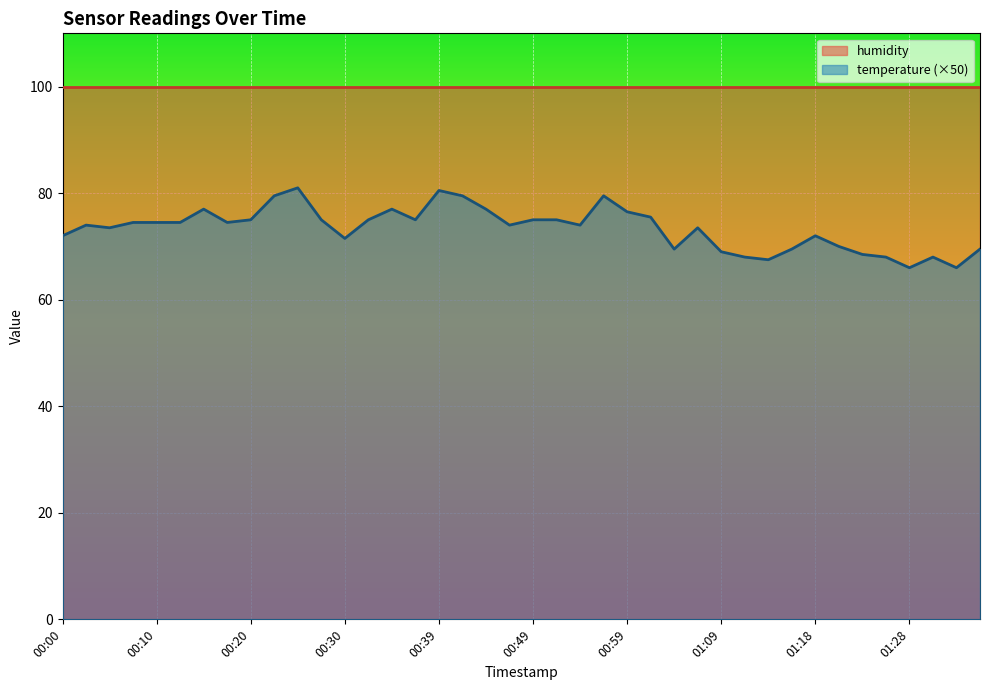

What is the difference between the maximum and minimum values?

15.0